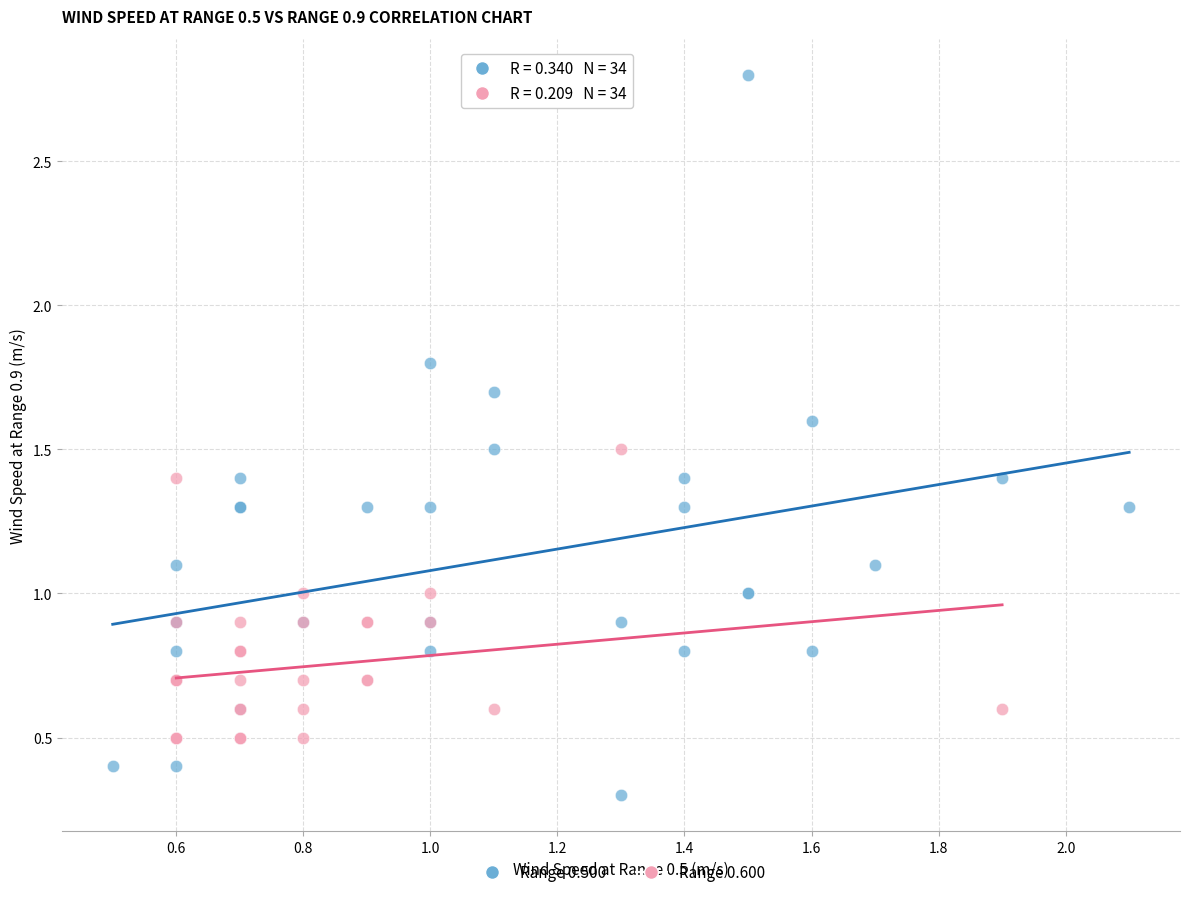

Which series has the largest Y range (max minus min)?

Range 0.500